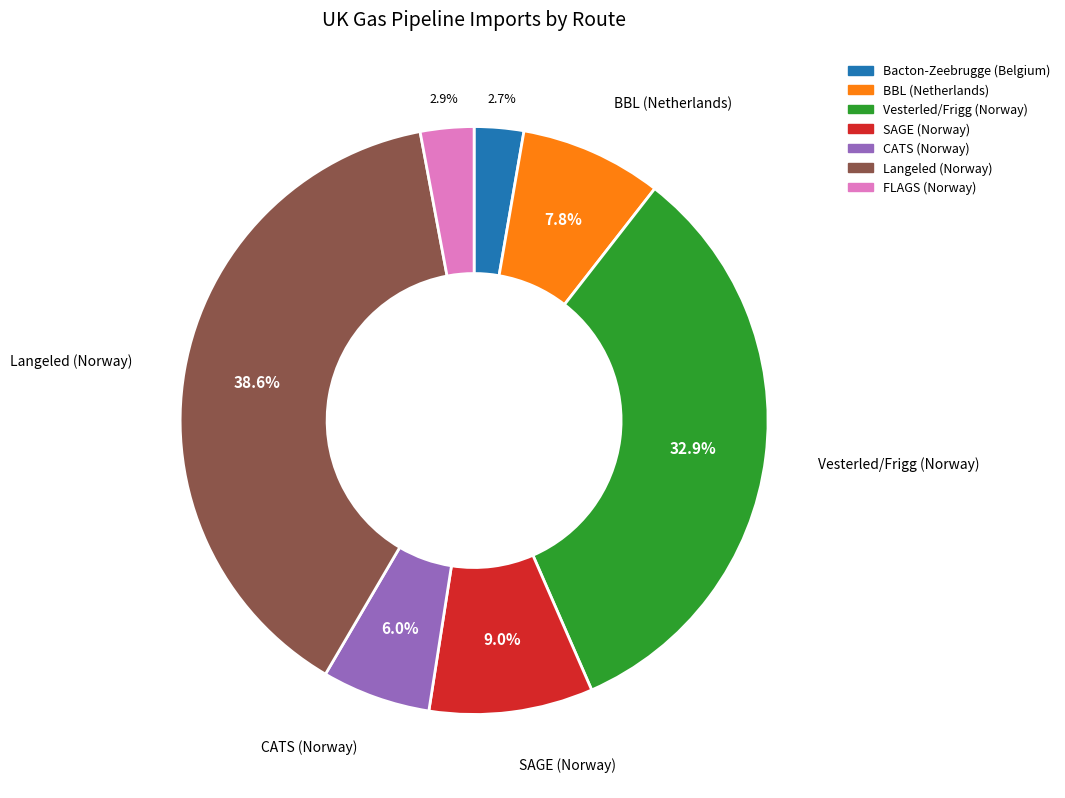

How many segments does this pie chart have?

7